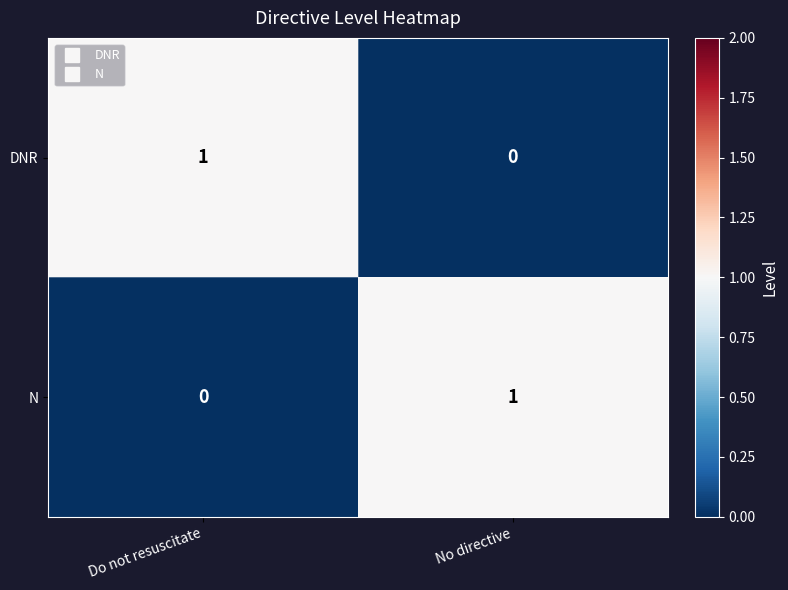

The DNR series shows 0 at No directive. True or false?

True